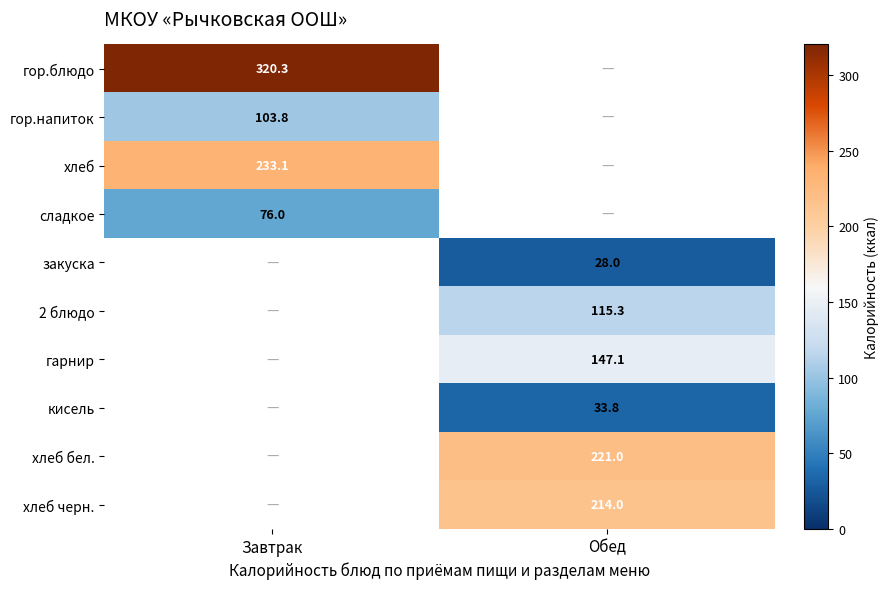

Is the value of закуска at Обед greater than the value of хлеб бел. at Обед?

No